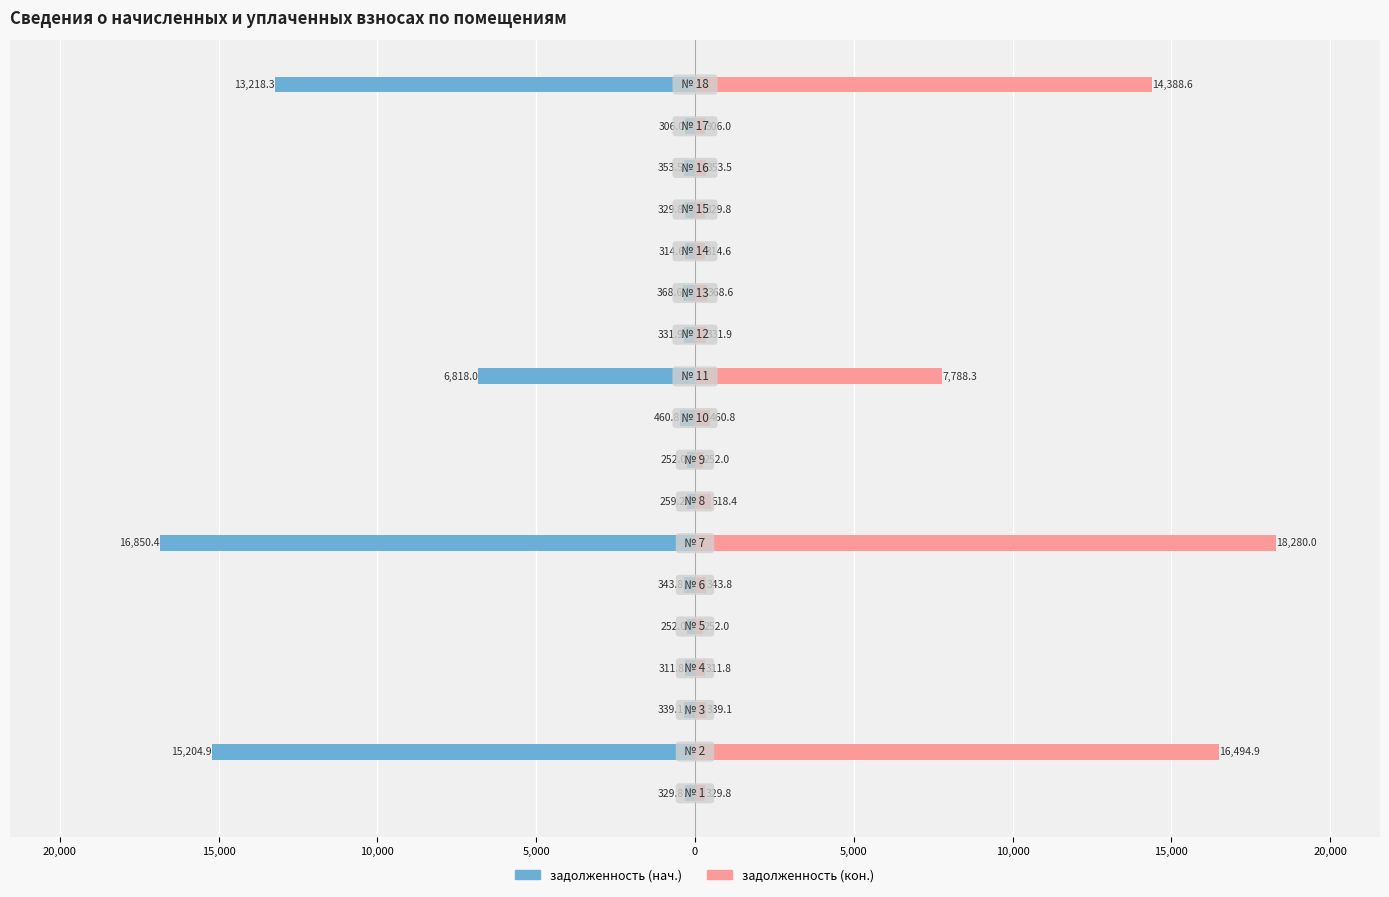

Reading right to left, extract all data points from this chart.

задолженность (нач.): -13218.3	-306.0	-353.5	-329.8	-314.6	-368.6	-331.9	-6818.0	-460.8	-252.0	-259.2	-16850.4	-343.8	-252.0	-311.8	-339.1	-15204.9	-329.8
задолженность (кон.): 14388.6	306.0	353.5	329.8	314.6	368.6	331.9	7788.3	460.8	252.0	518.4	18280.0	343.8	252.0	311.8	339.1	16494.9	329.8